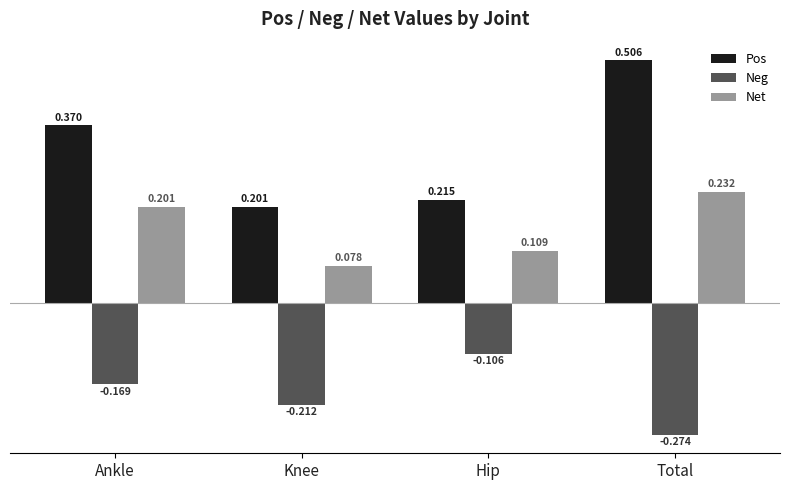

Which series has the widest spread of values?

Pos